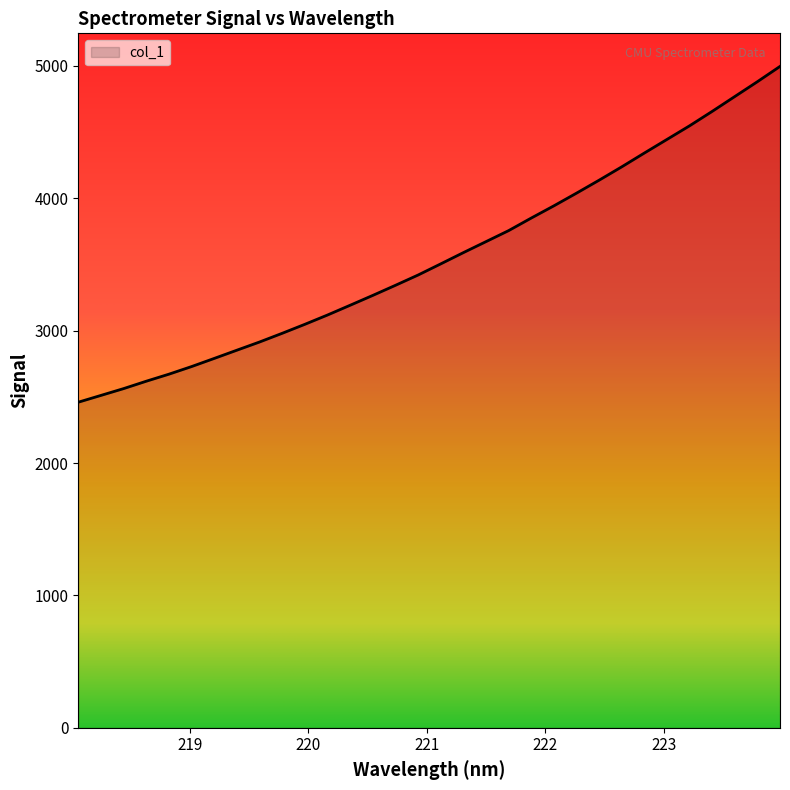

What is the minimum value shown in the chart?

2459.5